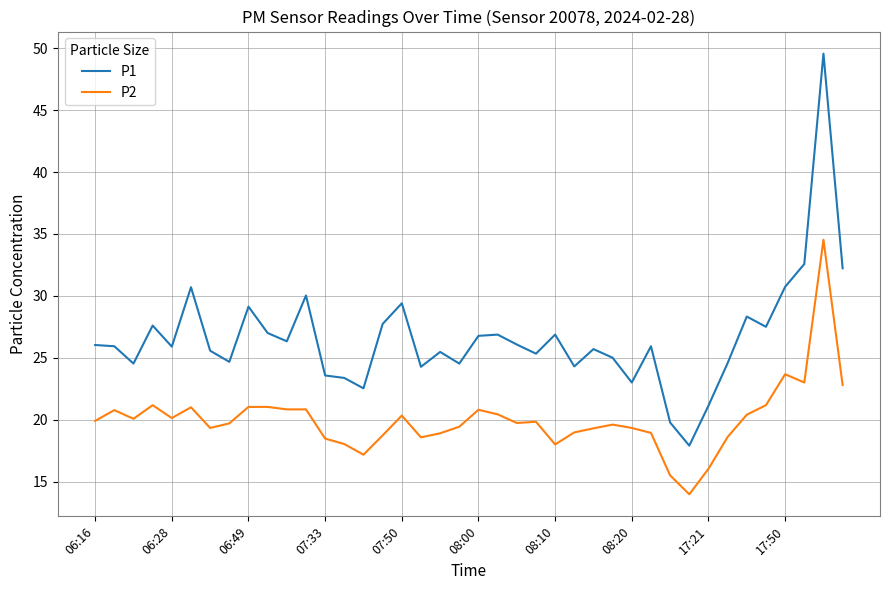

List the series in order of their overall mean, lowest first.

P2, P1